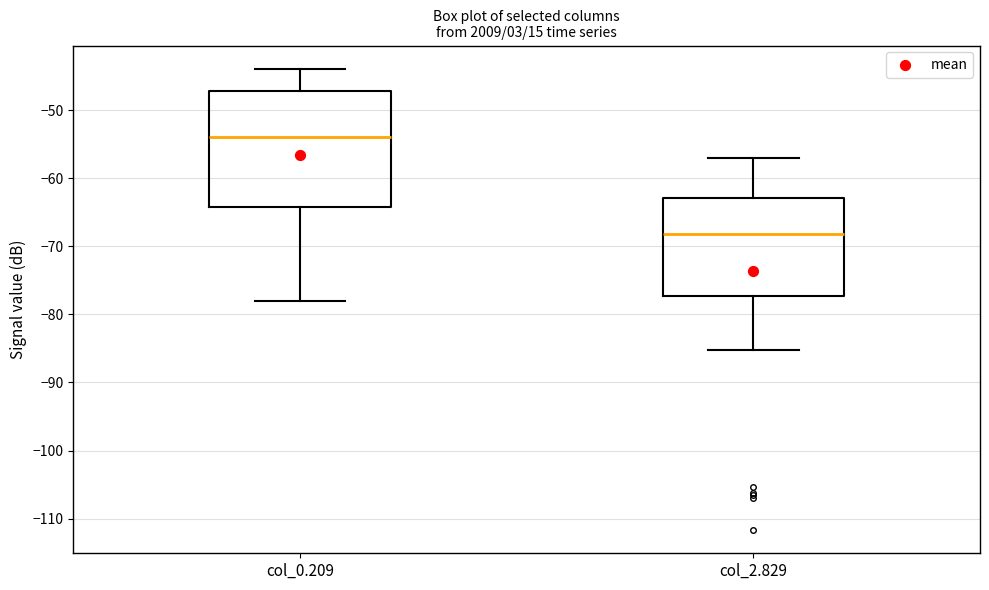

Which box is the tallest, from its lower edge to its upper edge?

col_0.209